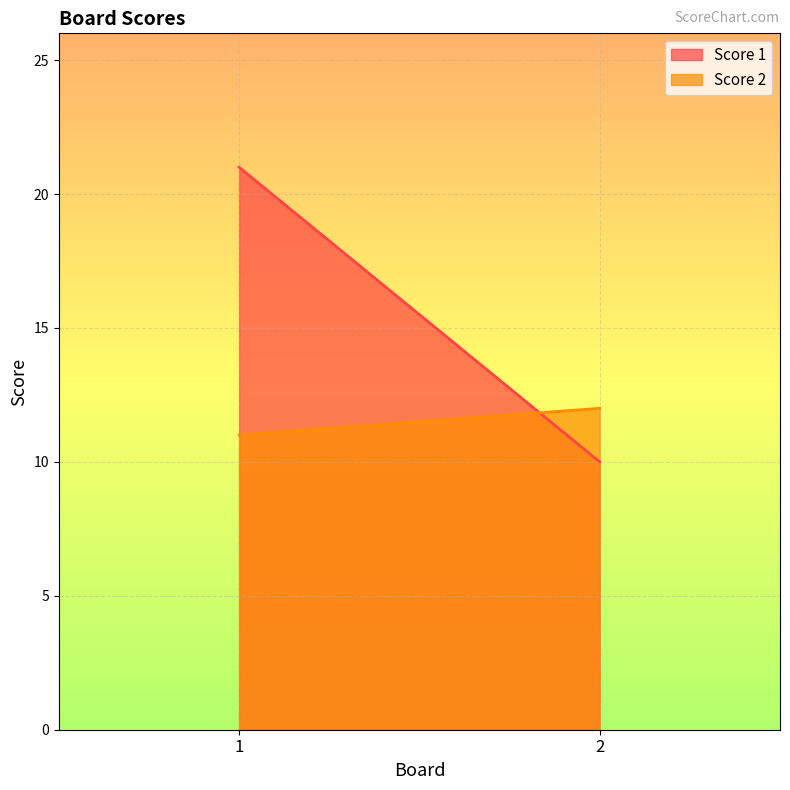

The value of Score 2 at 2 is 21. True or false?

False